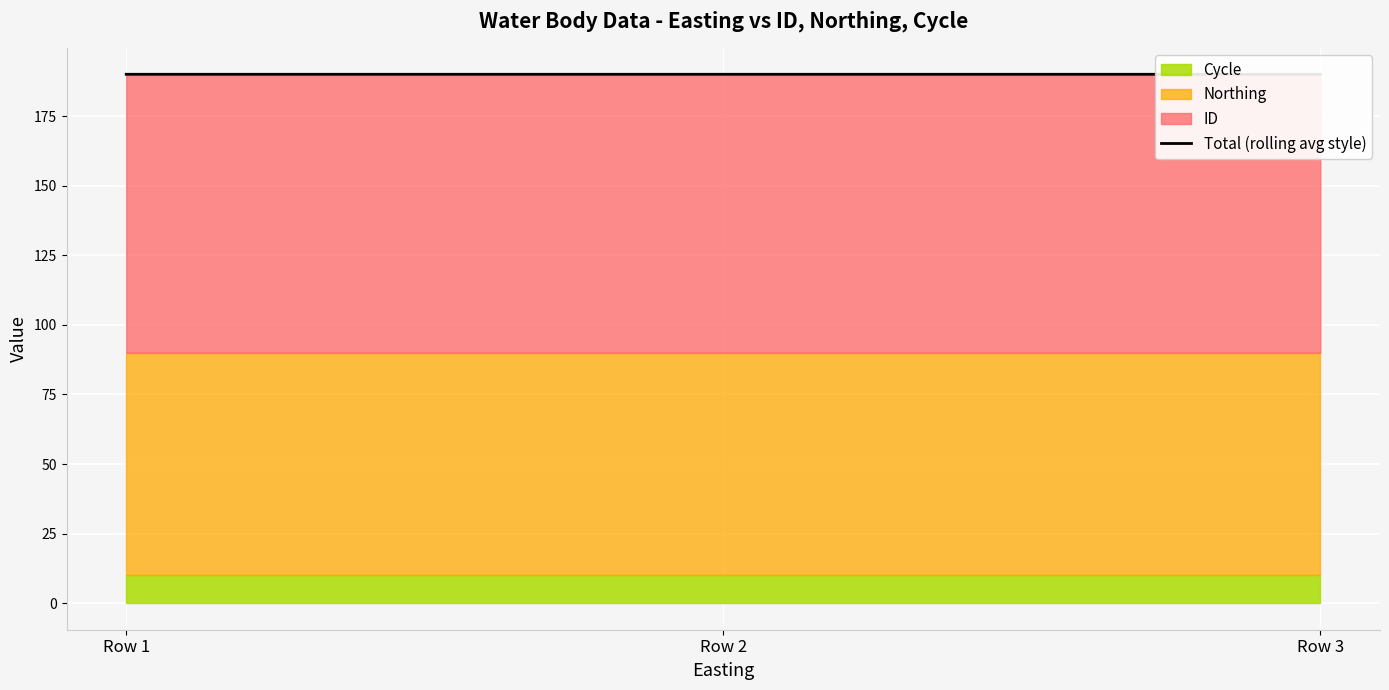

What is the average value?

190.0